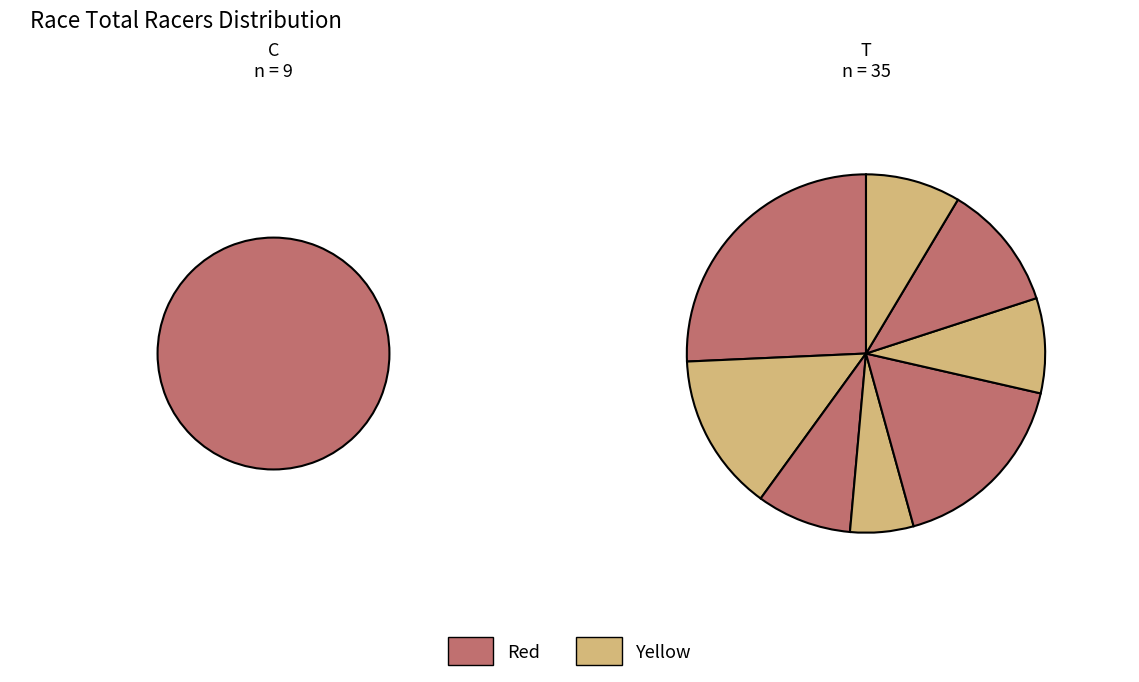

How many slices are in this pie chart?

9